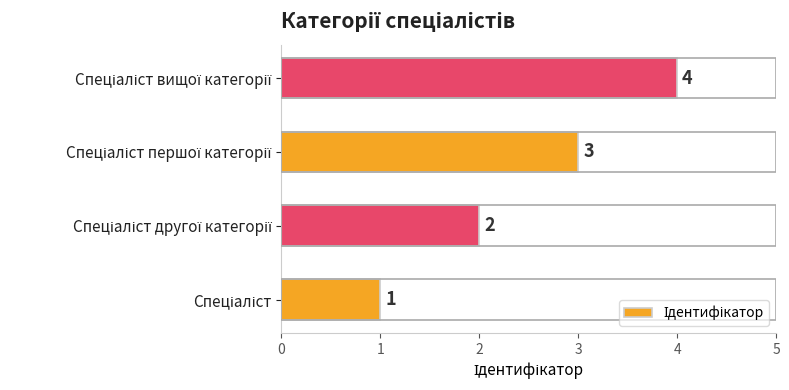

What is the sum of all values?

10